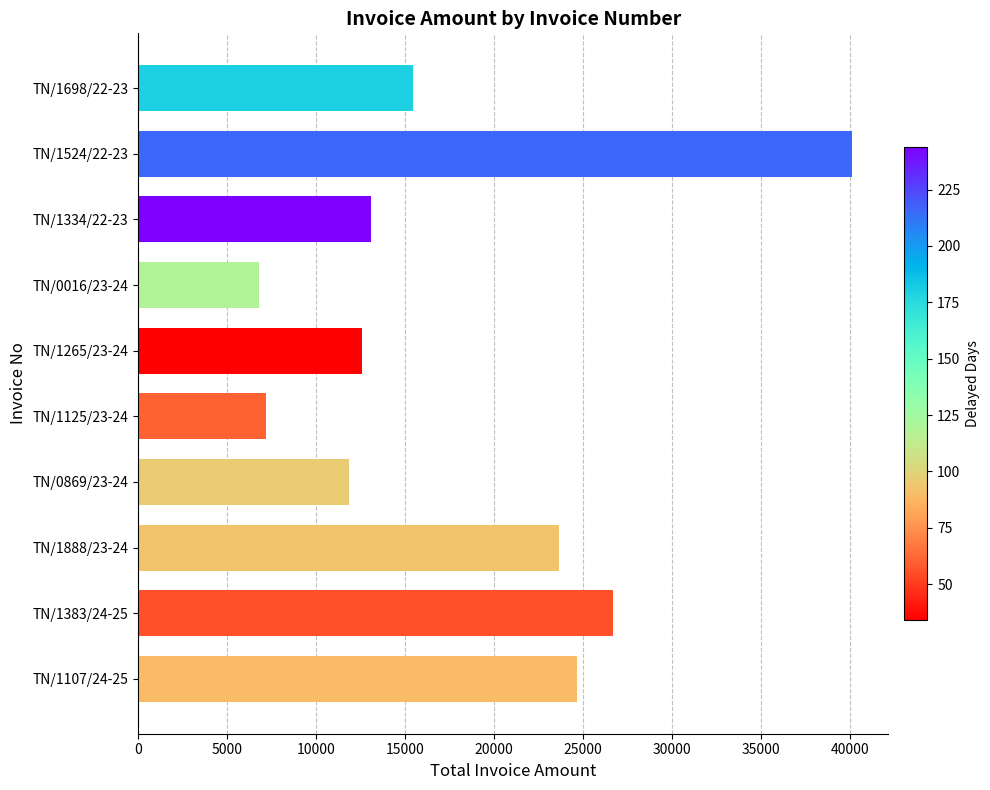

At which category does the chart reach its peak across all series?

TN/1524/22-23